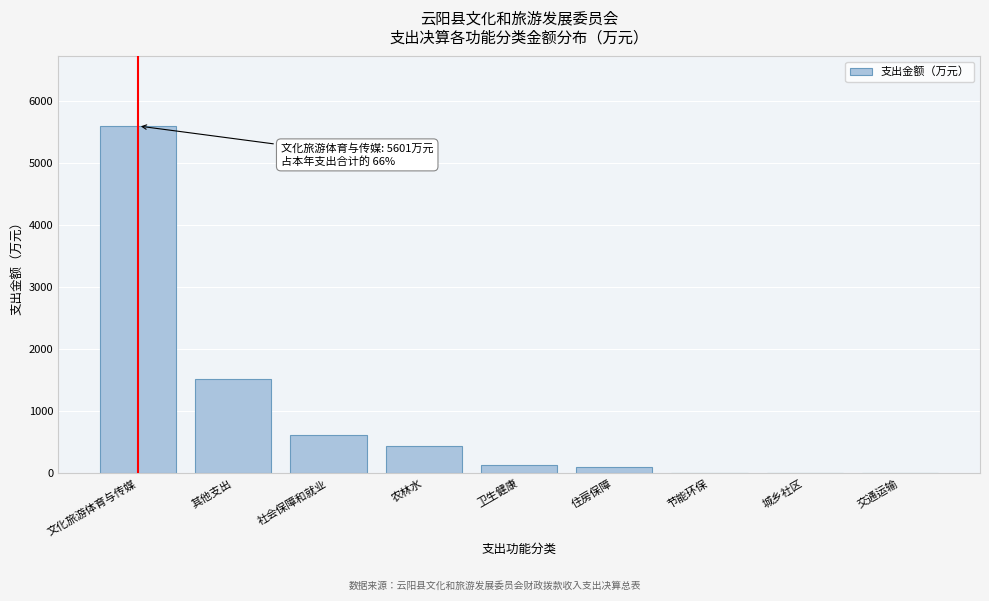

Reading left to right, transcribe all the data shown in this chart.

文化旅游体育与传媒=5600.8	其他支出=1528.3	社会保障和就业=612.9	农林水=448.9	卫生健康=133.0	住房保障=100.2	节能环保=0.0	城乡社区=0.0	交通运输=0.0